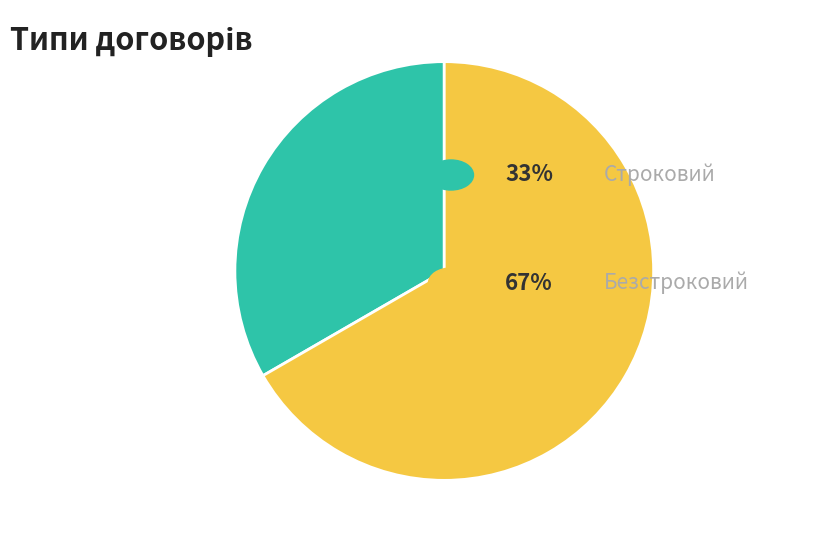

Is there any slice that represents more than half of the pie?

Yes